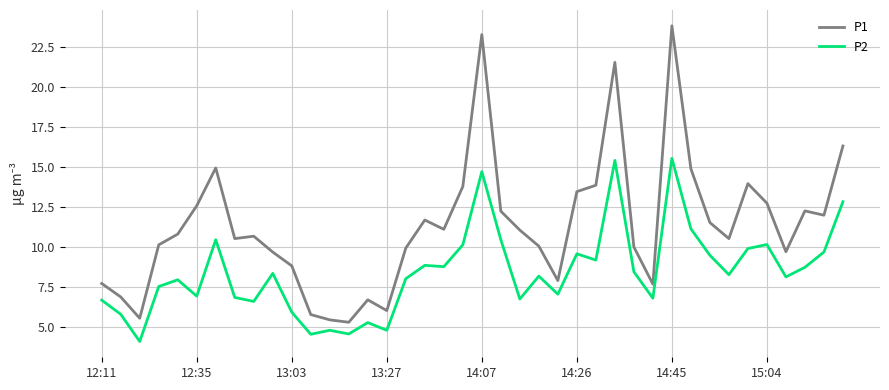

What is the difference between the maximum and minimum values in the P1 series?

18.5